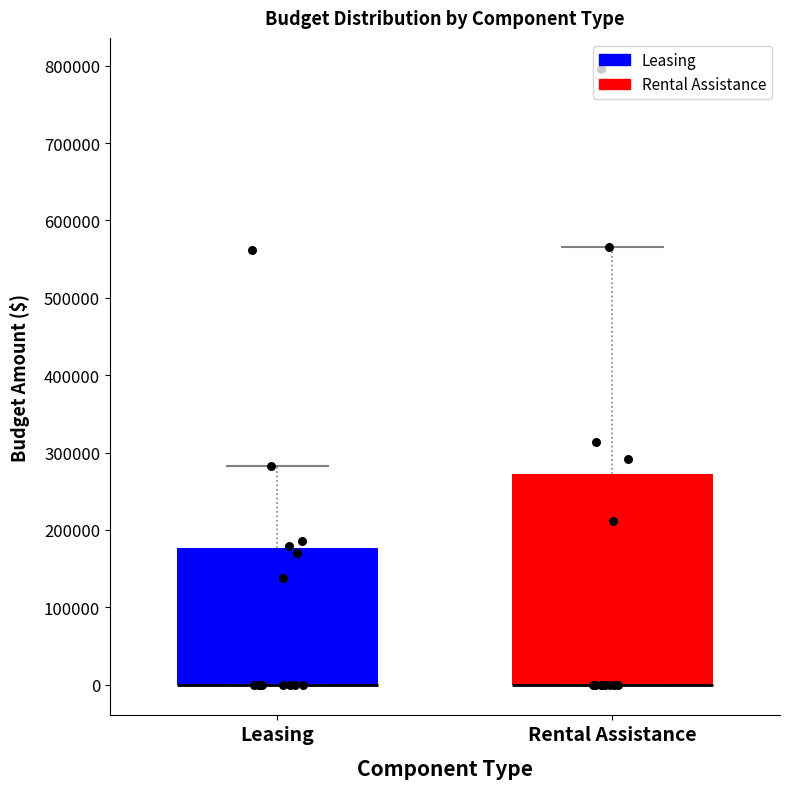

Reading left to right, read every box against the y-axis: the position of its median line, the range the box covers, and the ends of its whiskers. The values are not printed on the chart, so give them approximately, as read against the axis.

Leasing: median 0 (drawn on the box's lower edge), box 0 to 180000, whiskers 0 to 280000
Rental Assistance: median 0 (drawn on the box's lower edge), box 0 to 270000, whiskers 0 to 570000